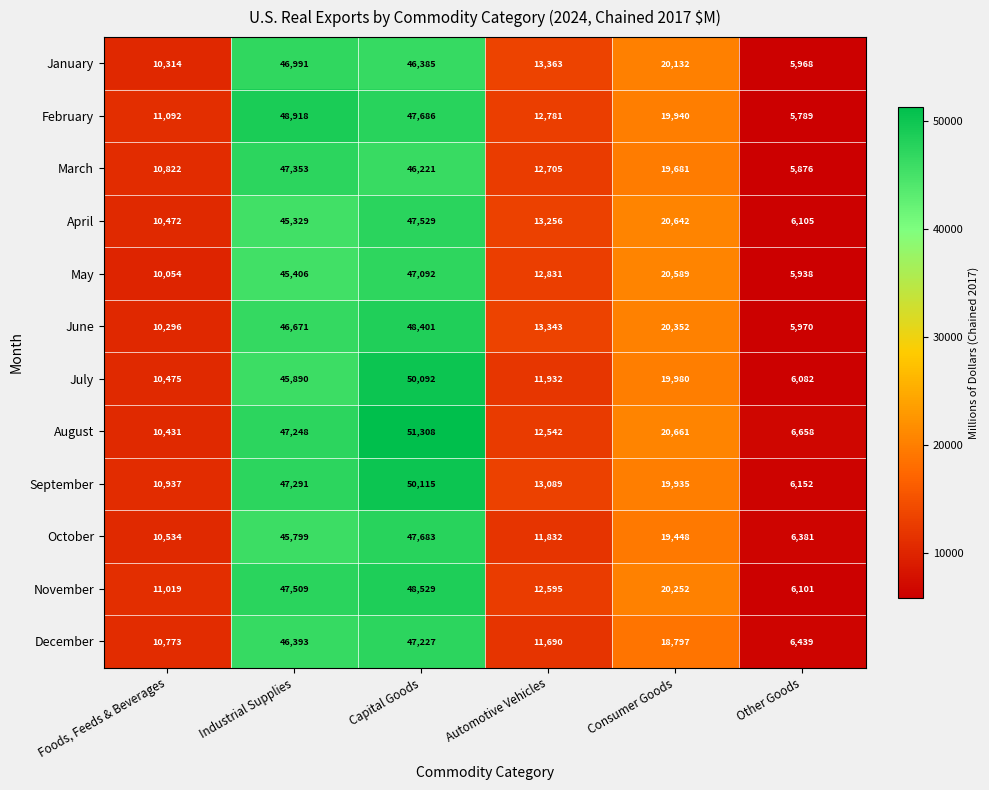

Is it true that September equals 13089 at Automotive Vehicles?

True